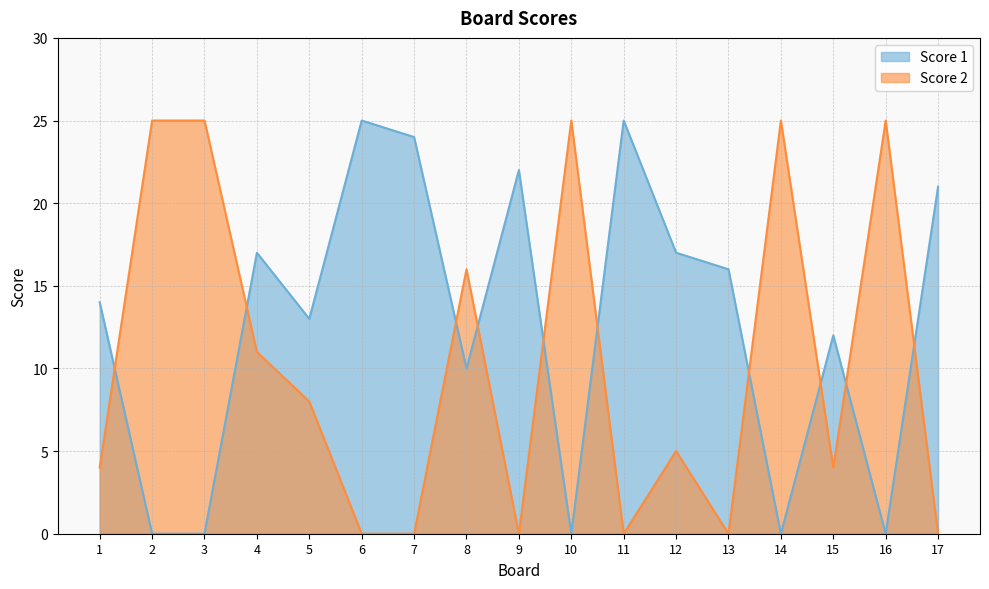

Rank the series at 2 from highest to lowest value.

Score 2, Score 1